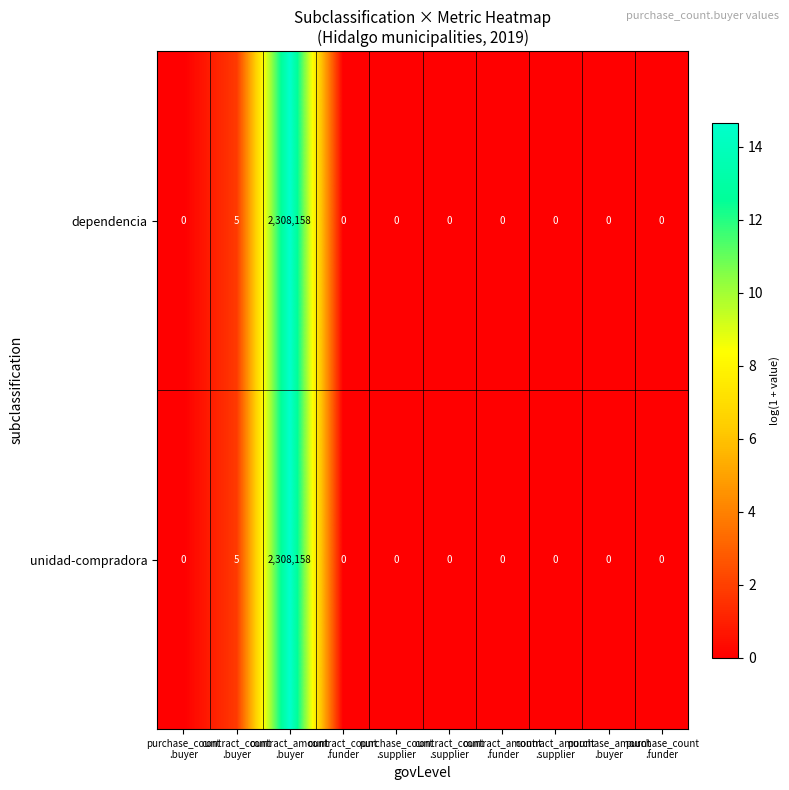

What is the difference between the second highest and second lowest values in the dependencia series?

5